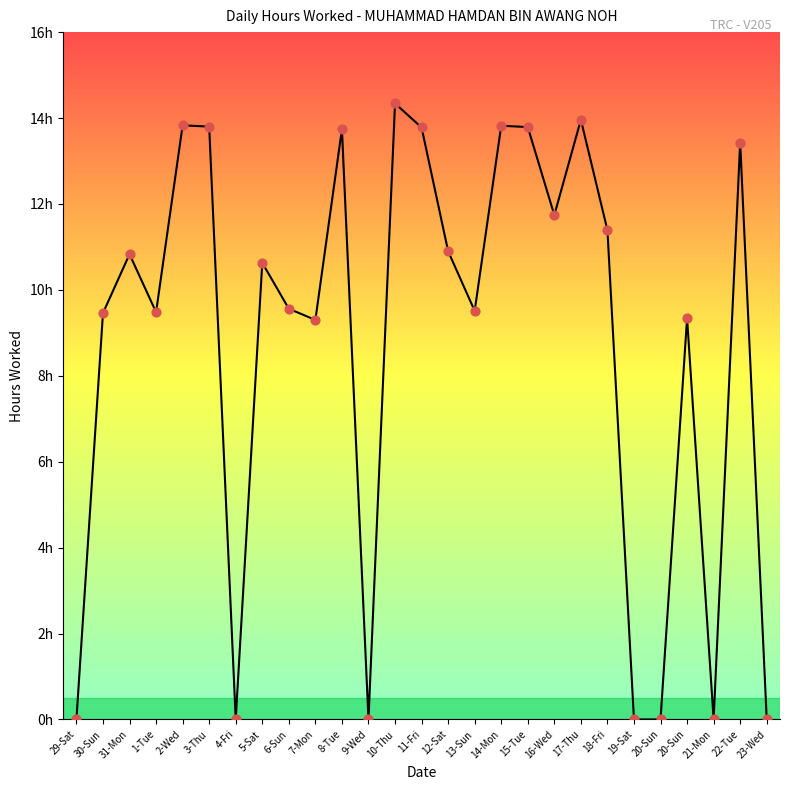

Does the chart have visible grid lines?

No